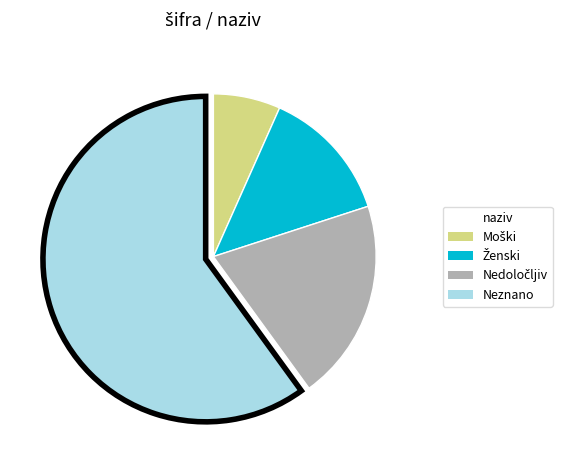

Is there any slice that represents more than half of the pie?

Yes